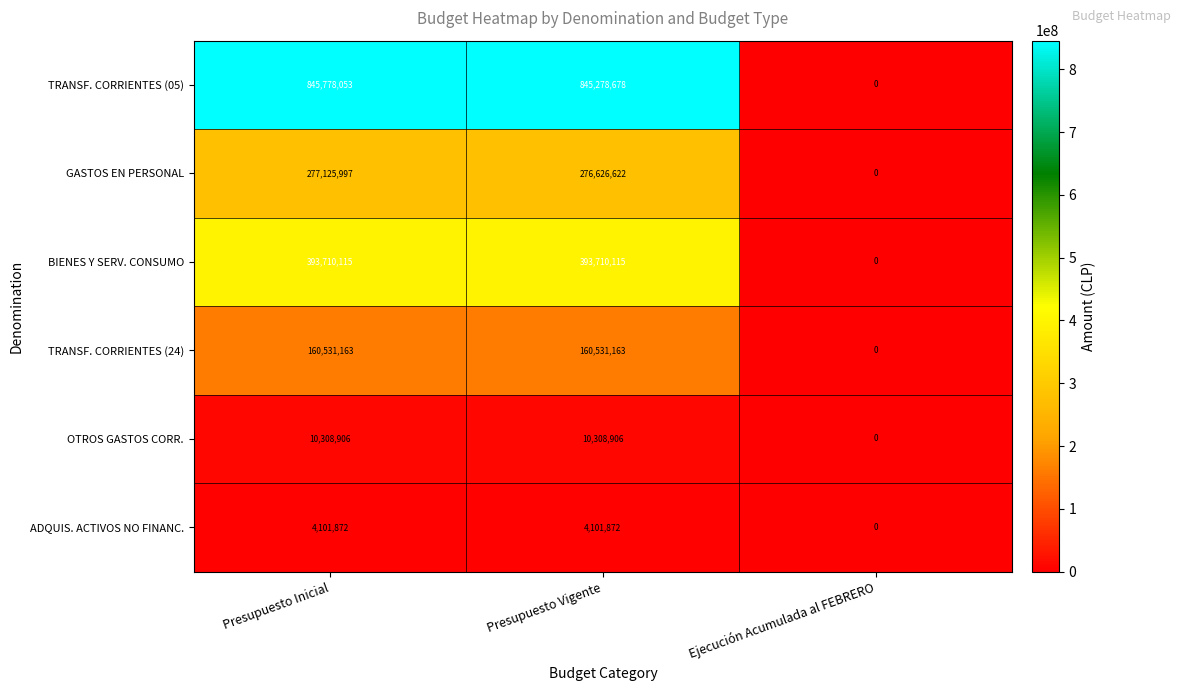

Is it true that BIENES Y SERV. CONSUMO equals 393710115 at Presupuesto Vigente?

True